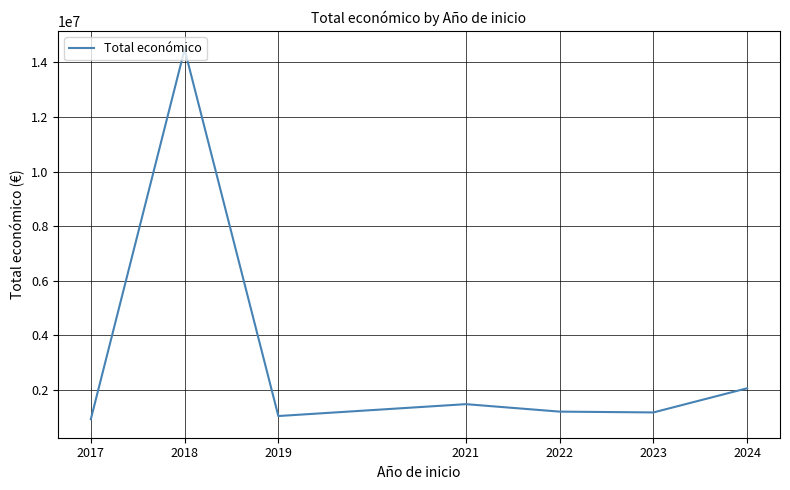

What is the change in value from 2023 to 2024?

+885184